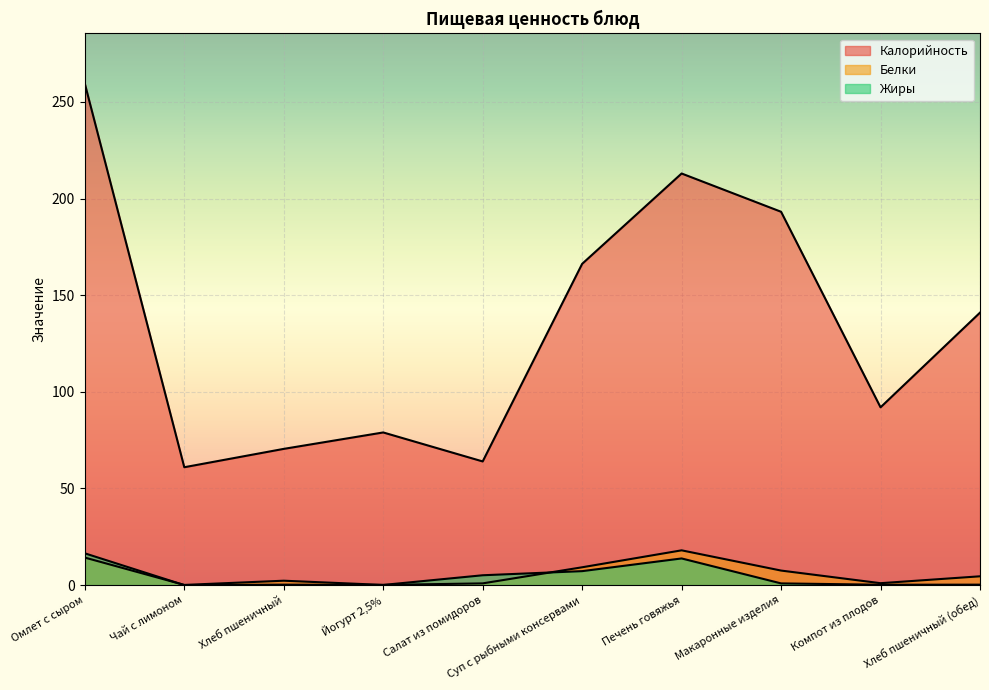

What are all the series names shown in the legend?

Калорийность, Белки, Жиры